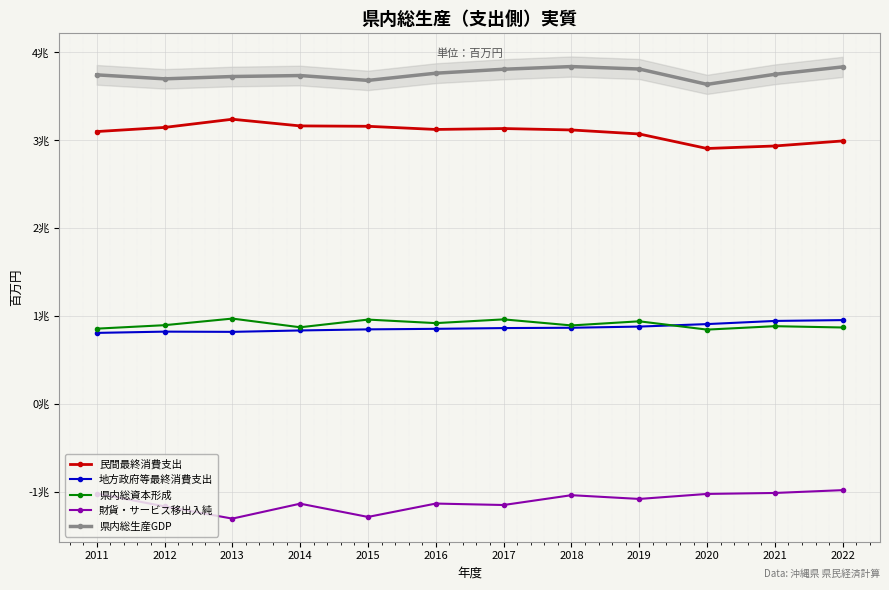

What is the difference between the highest and lowest values at 2017?

4958148